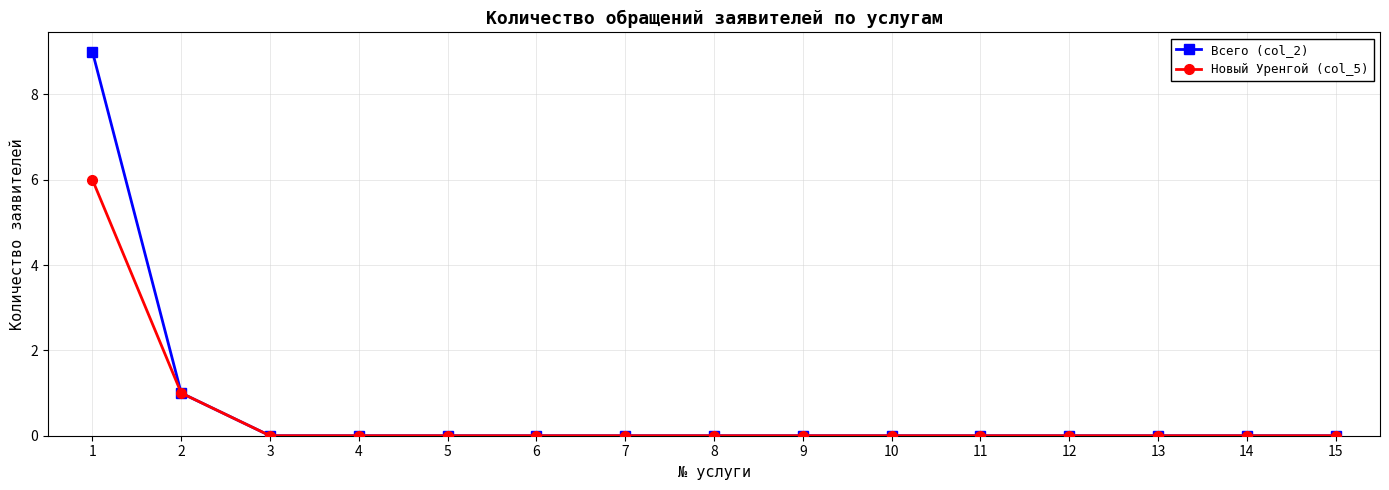

Rank the series by their maximum value, from lowest to highest.

Новый Уренгой (col_5), Всего (col_2)